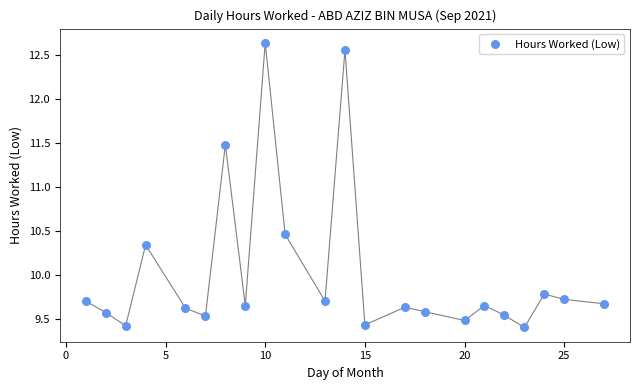

What Y value in the scatter plot is closest to 11?

11.5